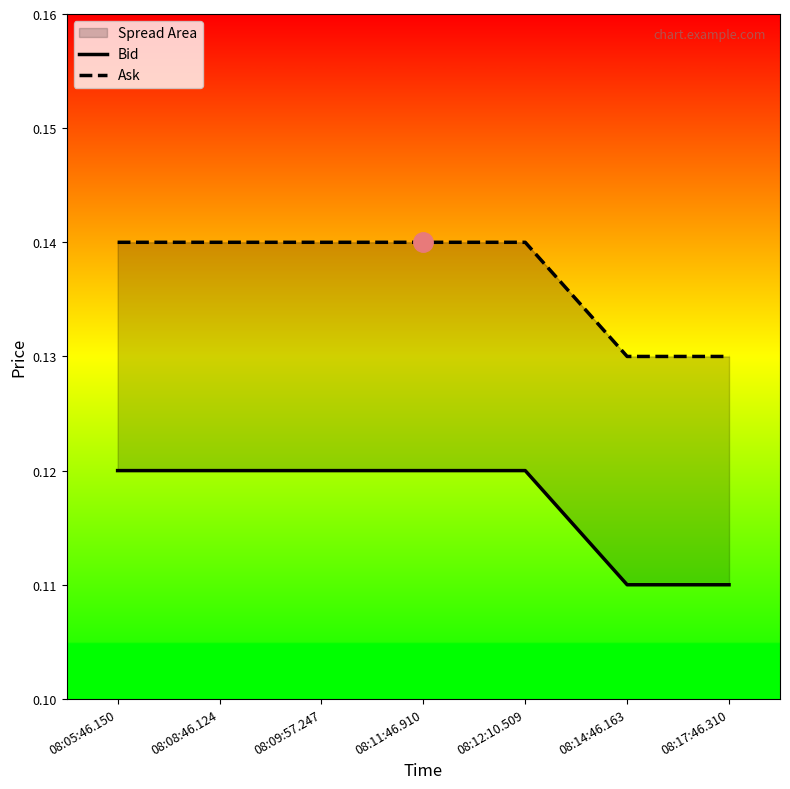

At which category does the chart reach its minimum across all series?

08:14:46.163